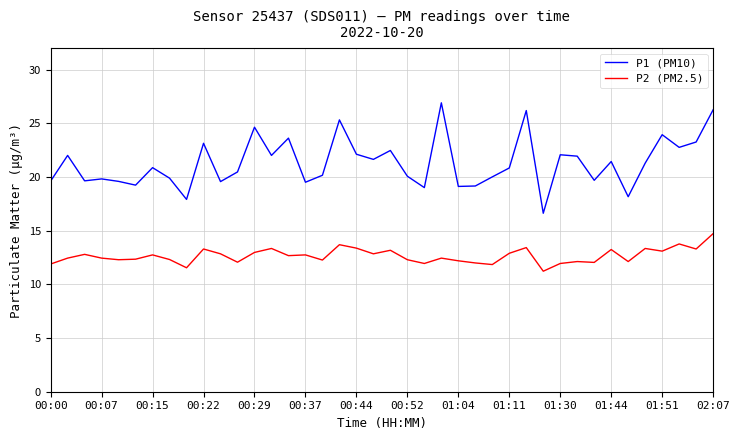

Which series has the largest total across all categories?

P1 (PM10)